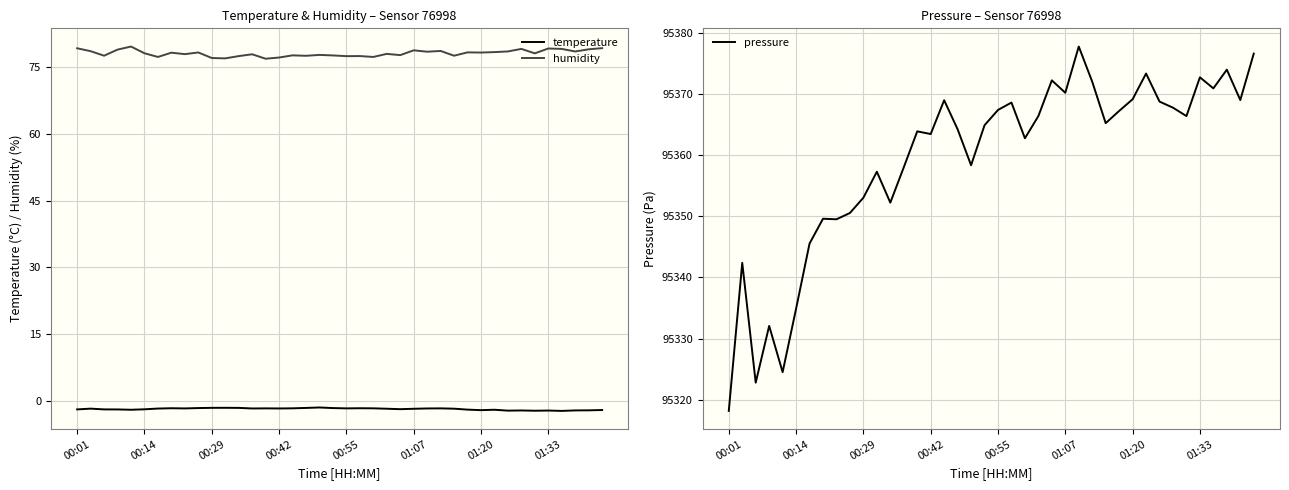

Which series has the widest spread of values?

pressure